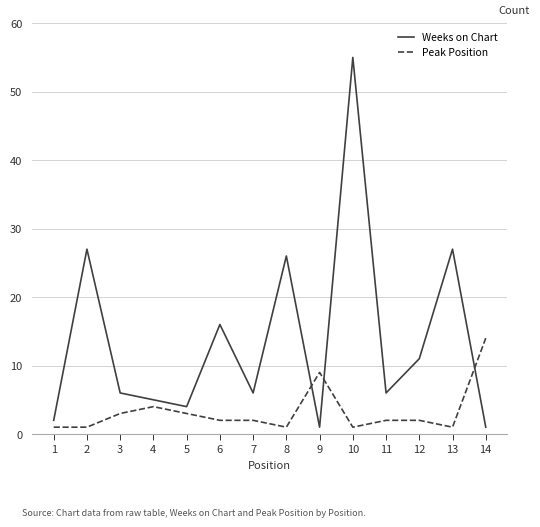

Which series has the largest range (max minus min)?

Weeks on Chart